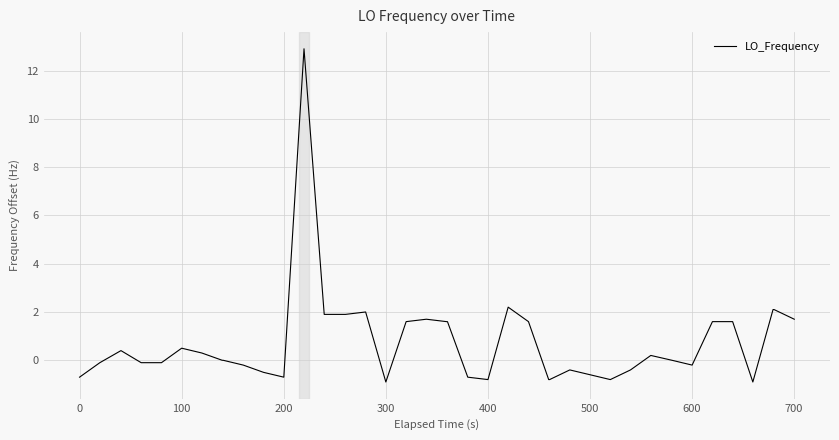

Reading left to right, list all the values displayed in this chart.

-0.7	-0.1	0.4	-0.1	-0.1	0.5	0.3	0.0	0.0	-0.2	-0.5	-0.7	12.9	1.9	1.9	2.0	-0.9	1.6	1.7	1.6	1.6	-0.7	-0.8	2.2	1.6	-0.8	-0.8	-0.4	-0.6	-0.8	-0.4	0.2	0.0	-0.2	1.6	1.6	-0.9	2.1	2.1	1.7